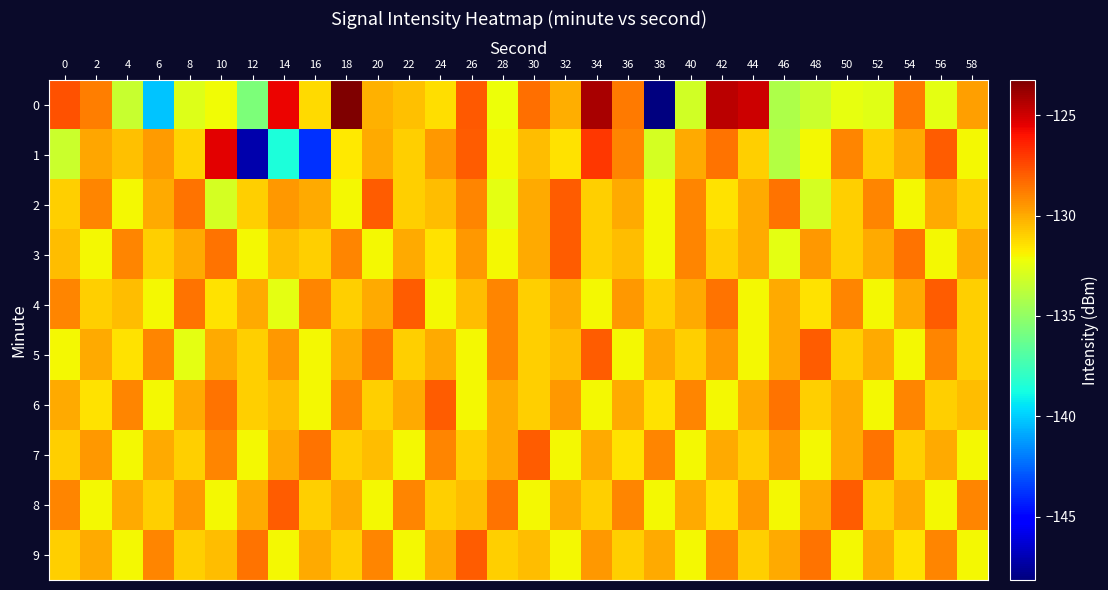

What is the total value across all series at 14?

-1306.7